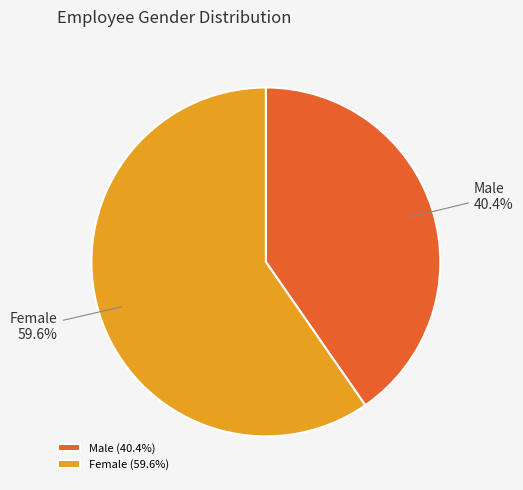

Do Female and Male together represent more than half of the pie?

Yes